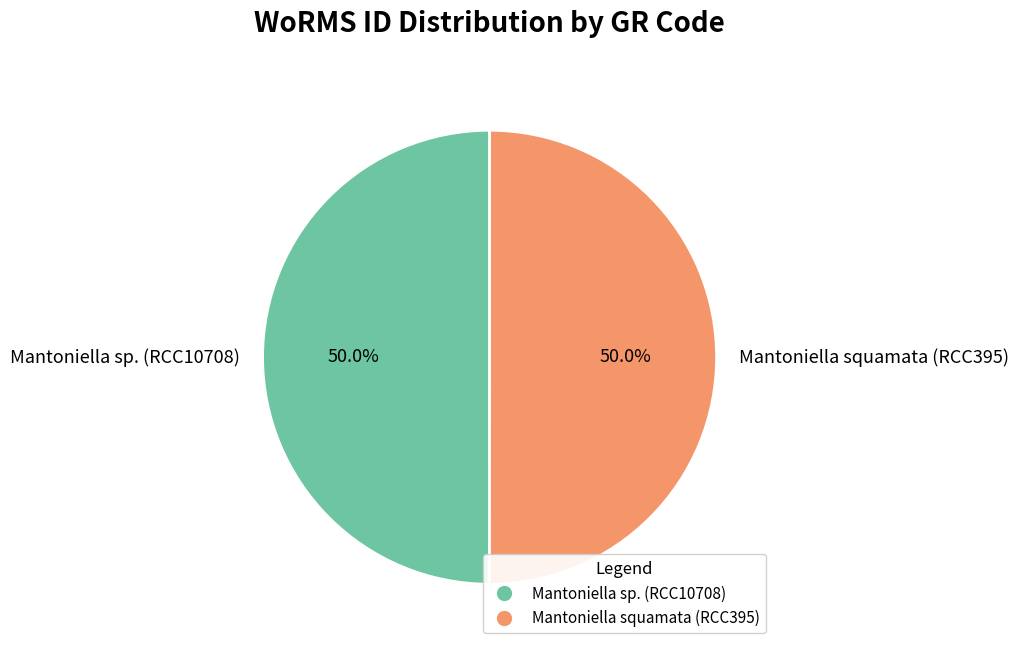

Combined, what portion of the pie is Mantoniella sp. (RCC10708) and Mantoniella squamata (RCC395)?

100.0%